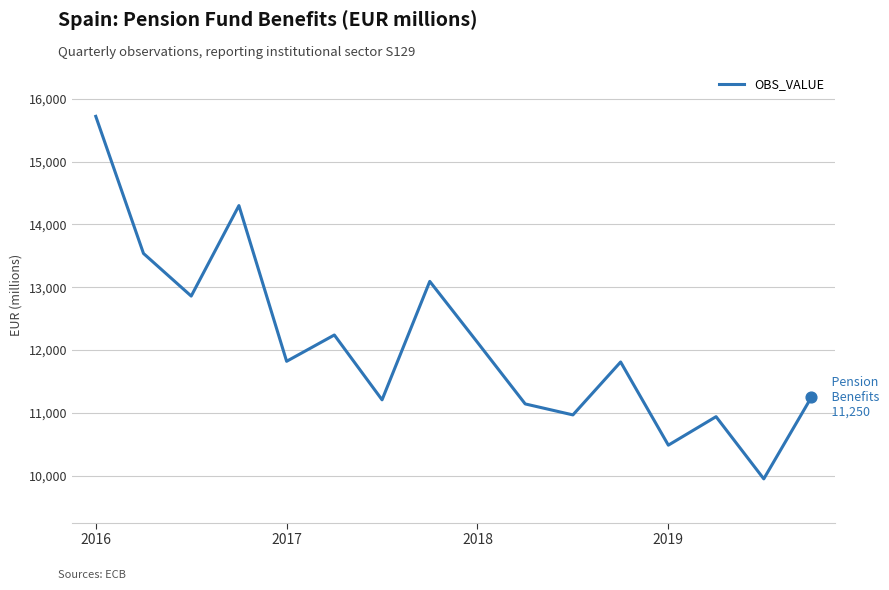

What is the difference between the maximum and minimum values?

5775